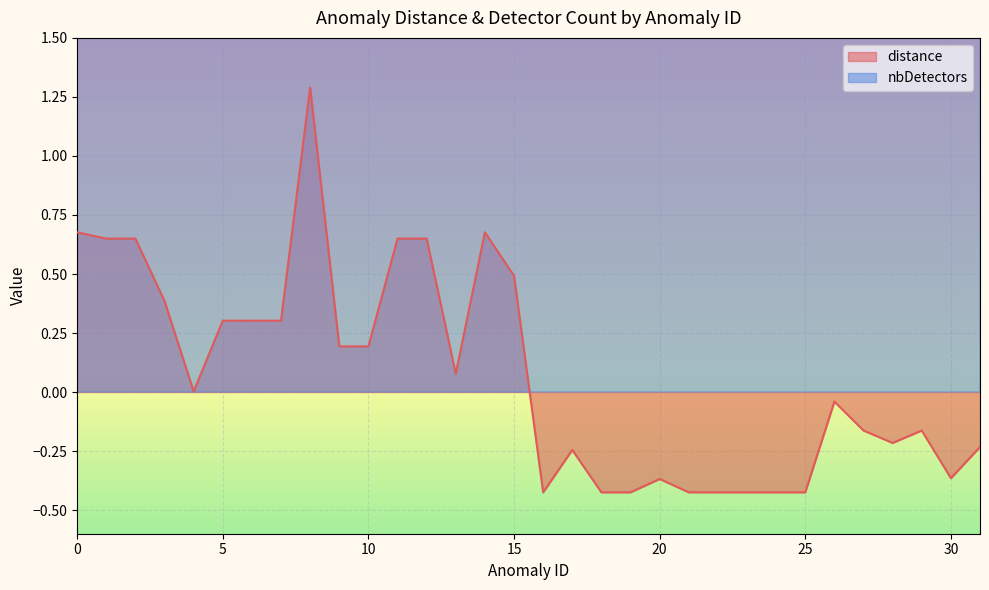

Which label corresponds to the smallest value in the chart?

16